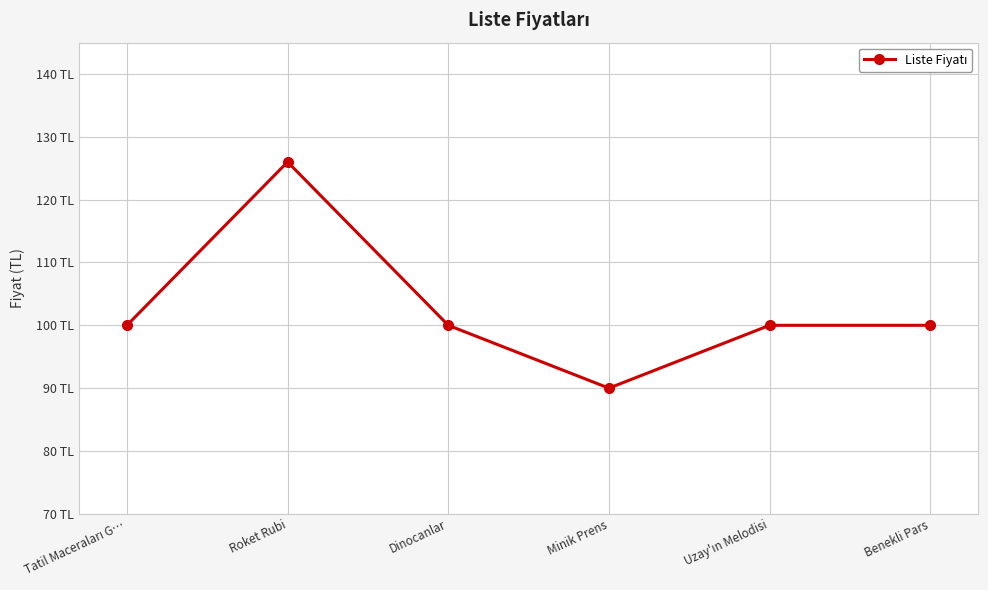

Which label corresponds to the largest value in the chart?

Roket Rubi